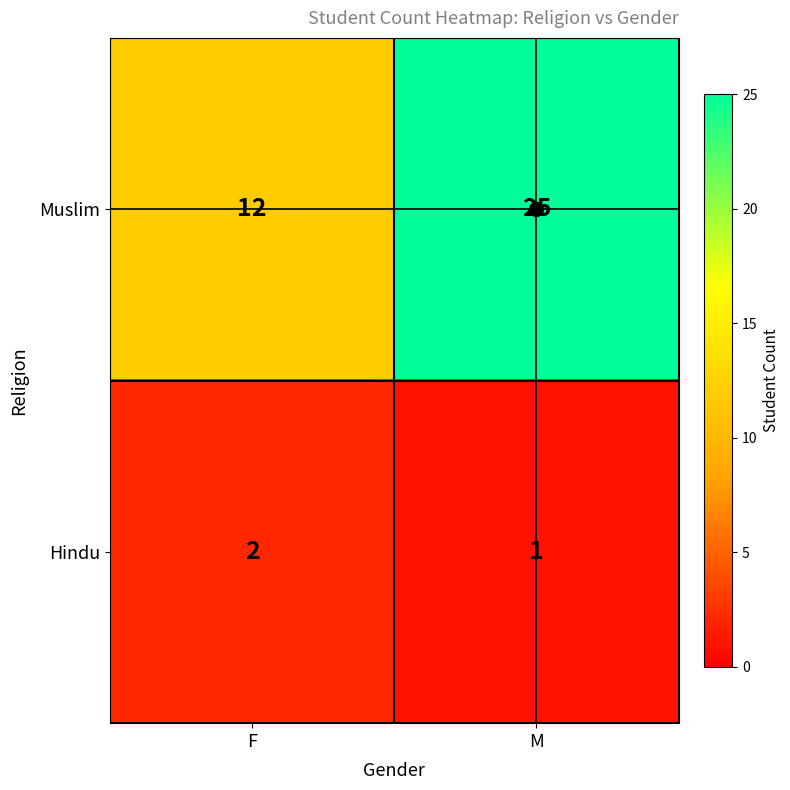

List the series in order of their overall mean, highest first.

Muslim, Hindu